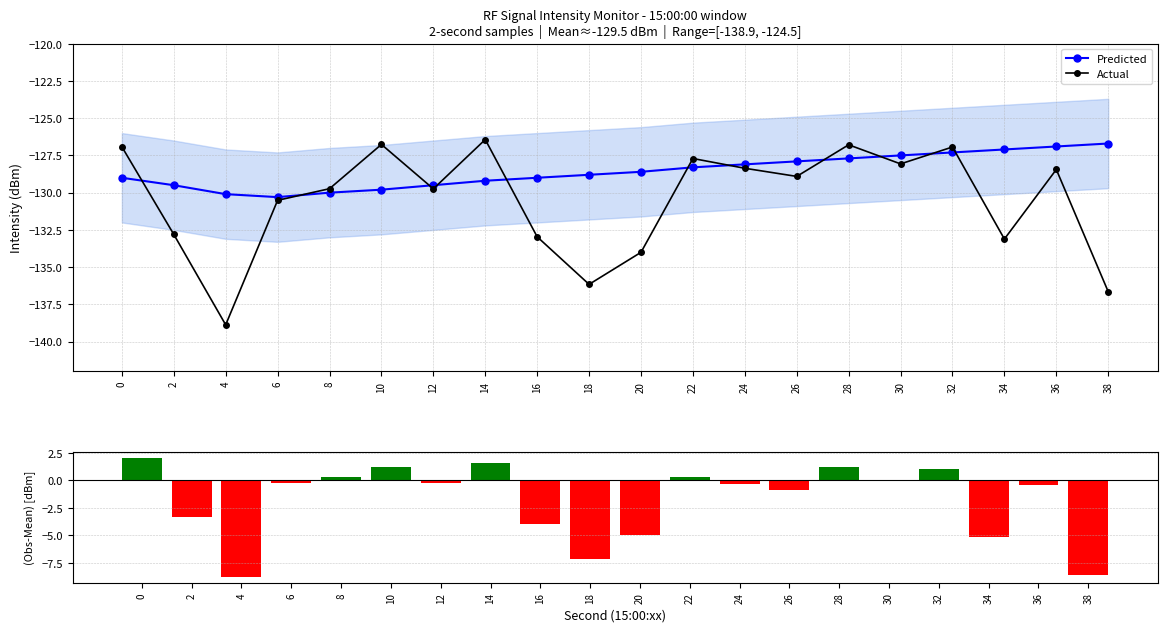

What is the value of the Residual % bar at the 20th from the left?

-8.7